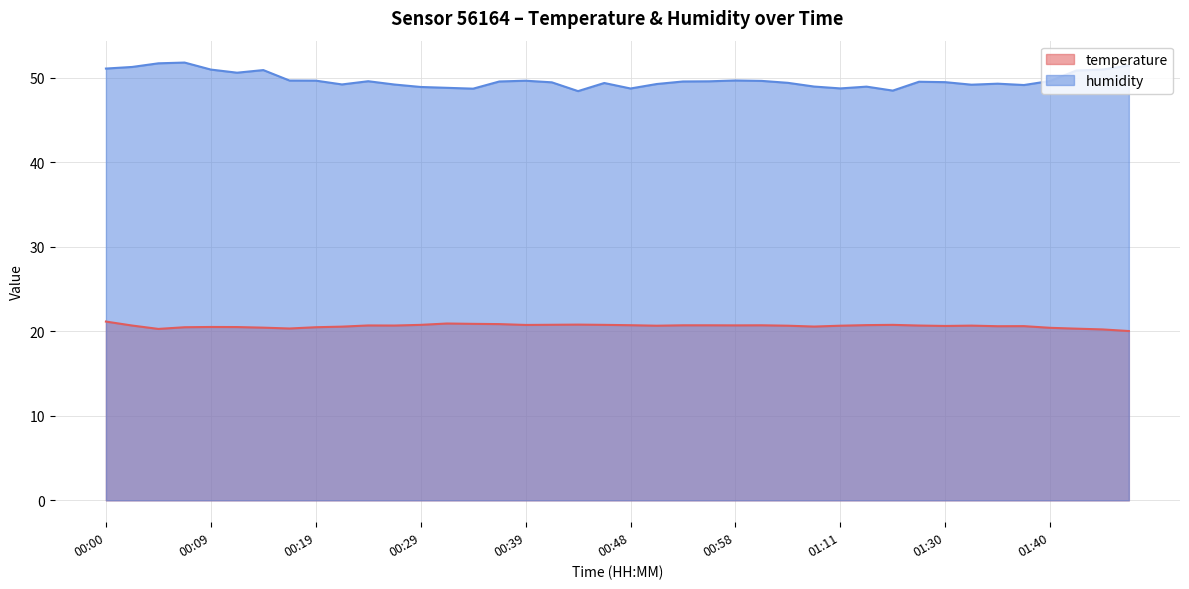

True or false: humidity and temperature cross at least once.

False